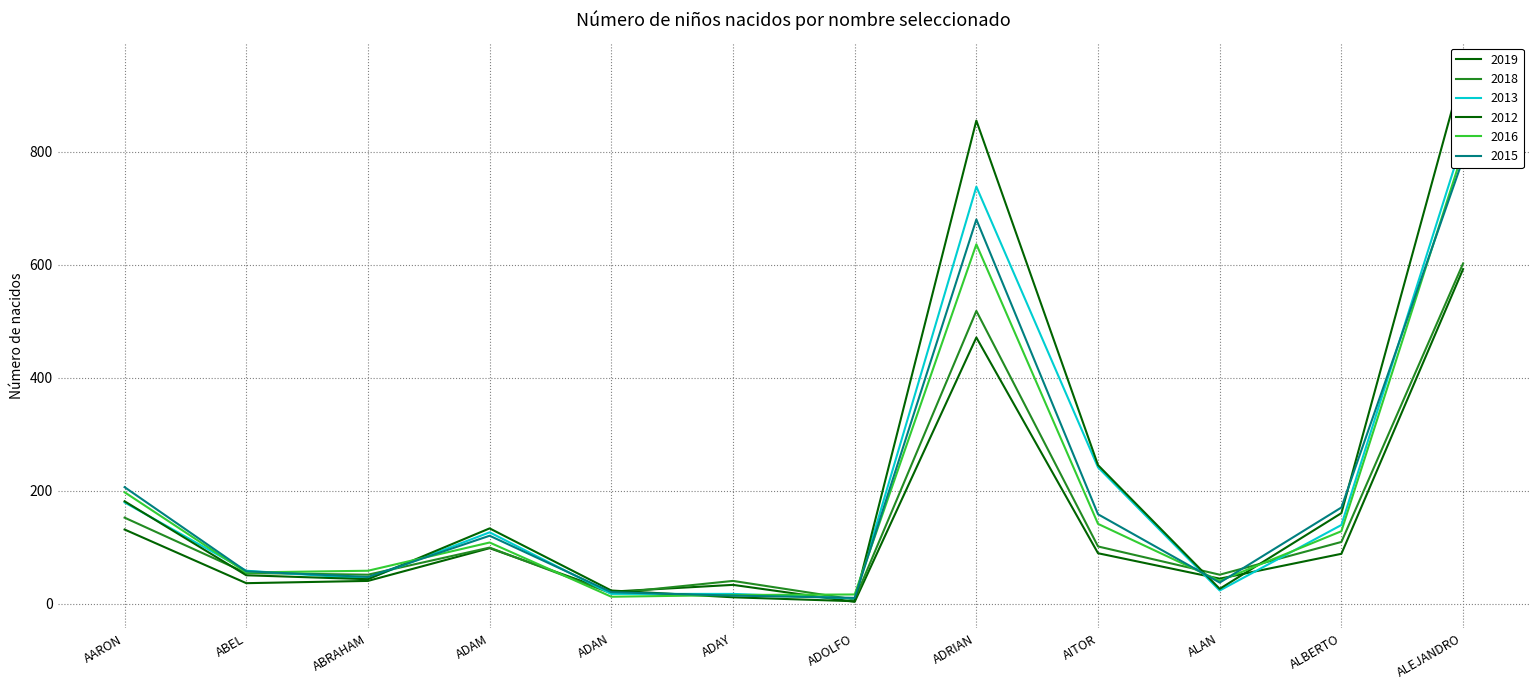

What are all the series names shown in the legend?

2019, 2018, 2013, 2012, 2016, 2015